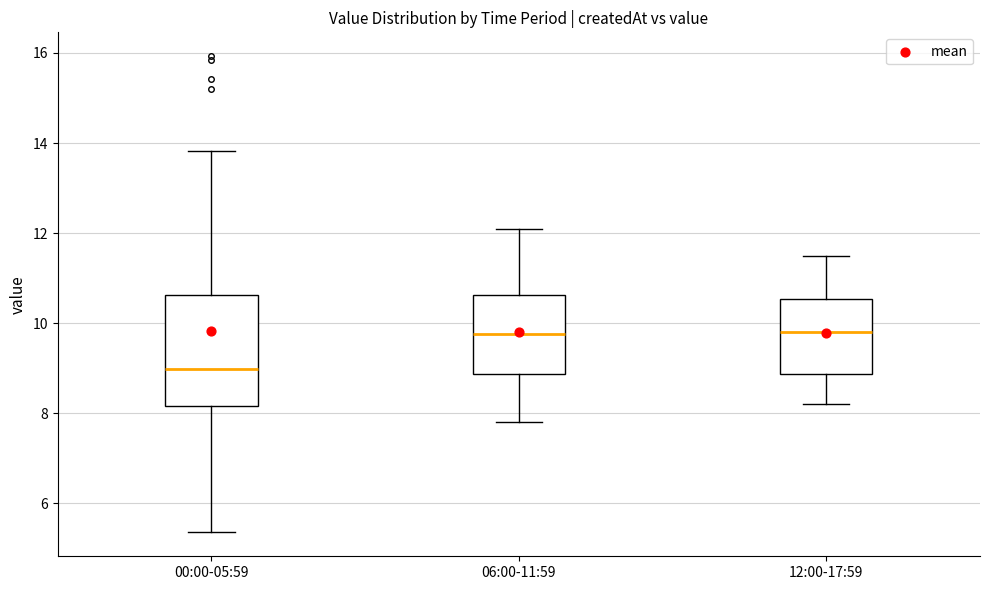

Reading left to right, transcribe this box plot: for each box, give where its median line is, the range the box spans, and where its two whiskers end, as read against the y-axis. The values are not printed on the chart, so give them approximately, as read against the axis.

00:00-05:59: median 9.0, box 8.2 to 10.6, whiskers 5.4 to 13.8
06:00-11:59: median 9.8, box 8.8 to 10.6, whiskers 7.8 to 12.2
12:00-17:59: median 9.8, box 8.8 to 10.6, whiskers 8.2 to 11.6